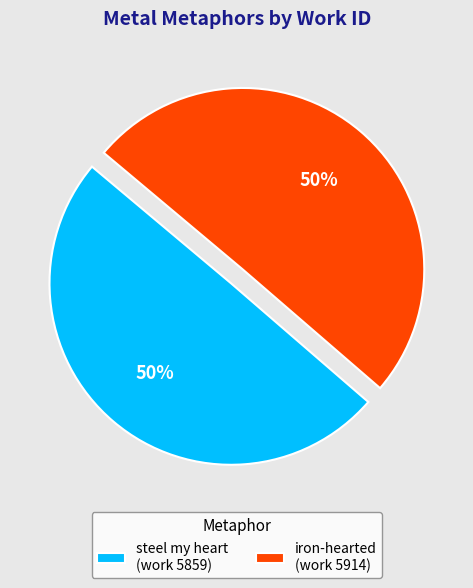

To the nearest percent, what is the average slice percentage?

50%